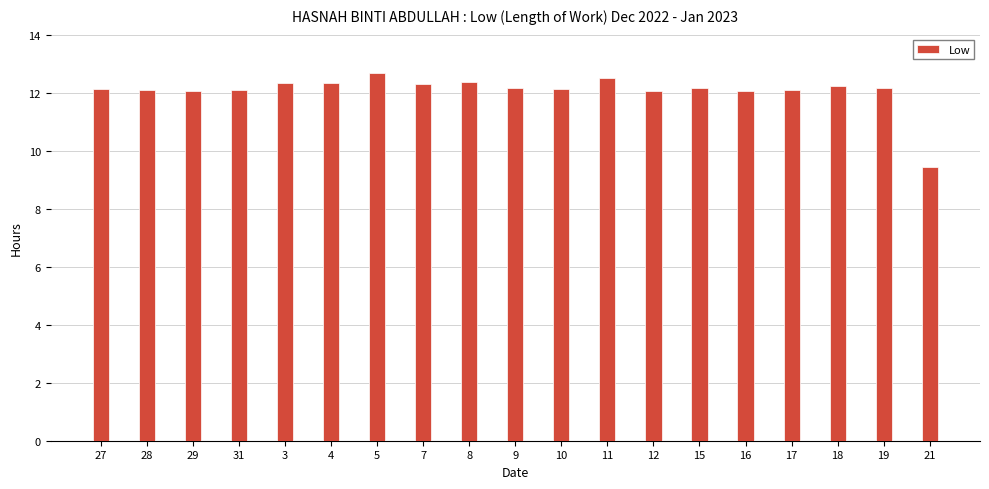

What is the average value?

12.1